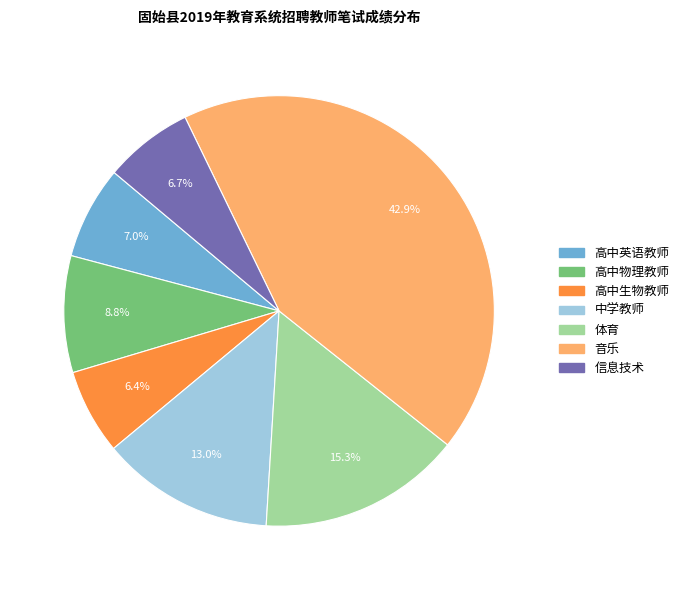

Is there any slice that represents more than half of the pie?

No